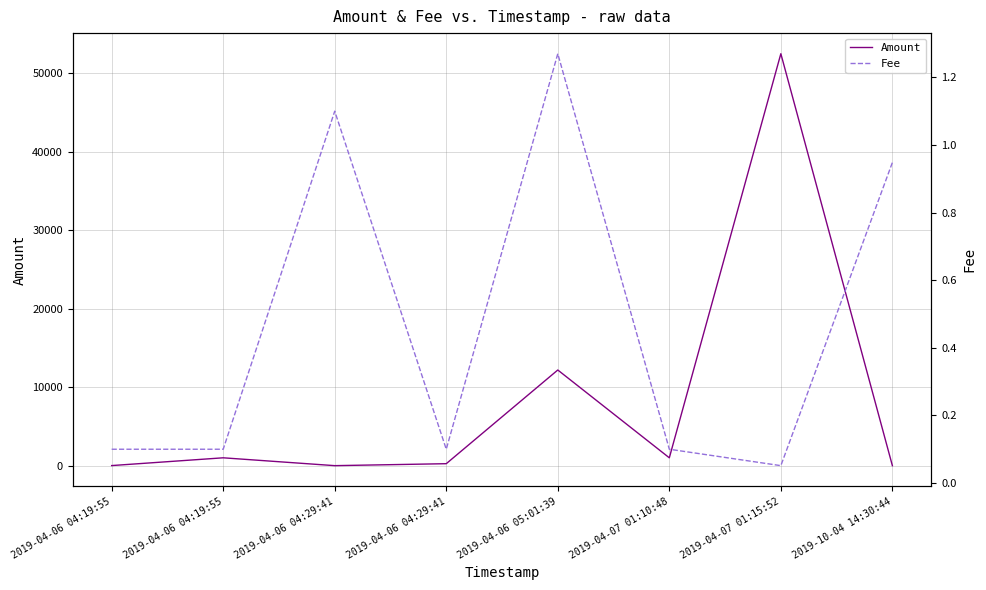

What is the difference between the highest and lowest values at 2019-04-07 01:15:52?

52496.8